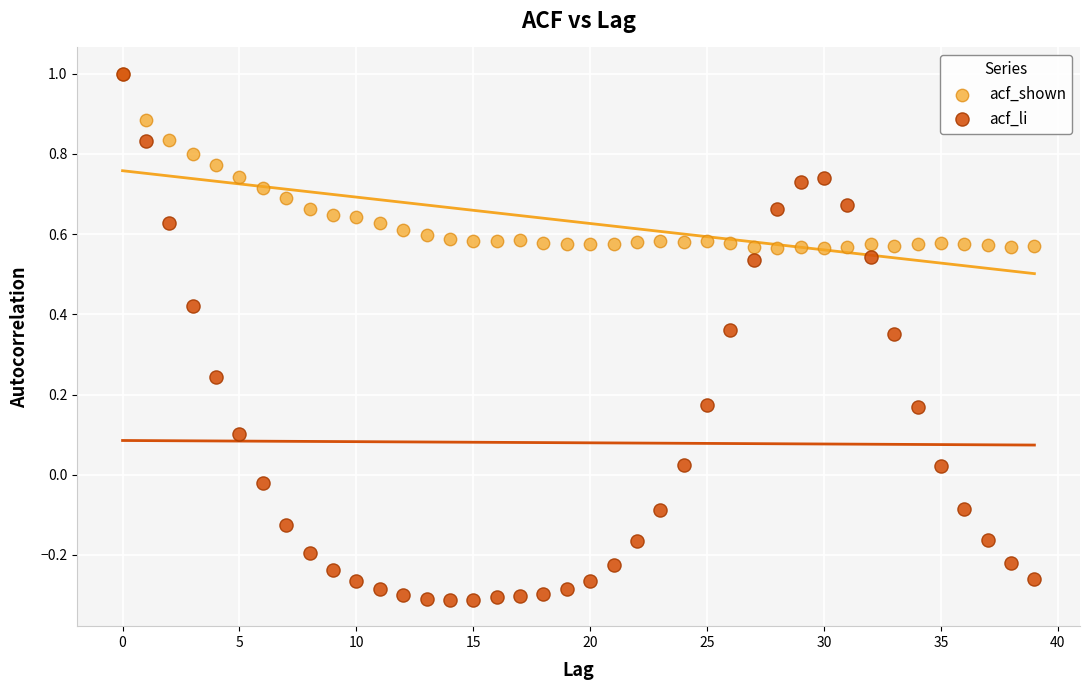

What are all the series names shown in the legend?

acf_shown, acf_li